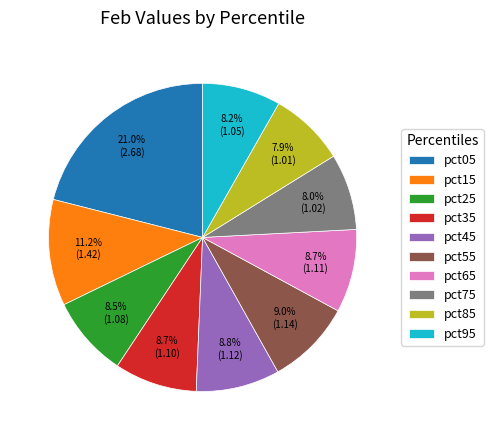

Which has a higher value, pct45 or pct15?

pct15